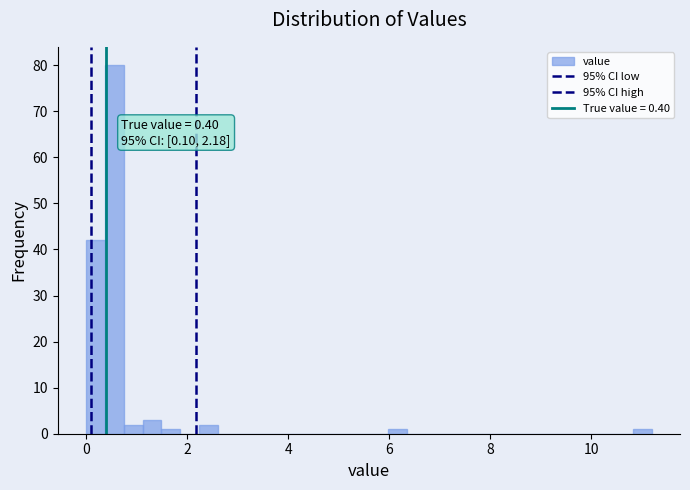

Around what value on the x-axis is the tallest bar? Give the approximate position of its centre, as read against the axis.

0.6